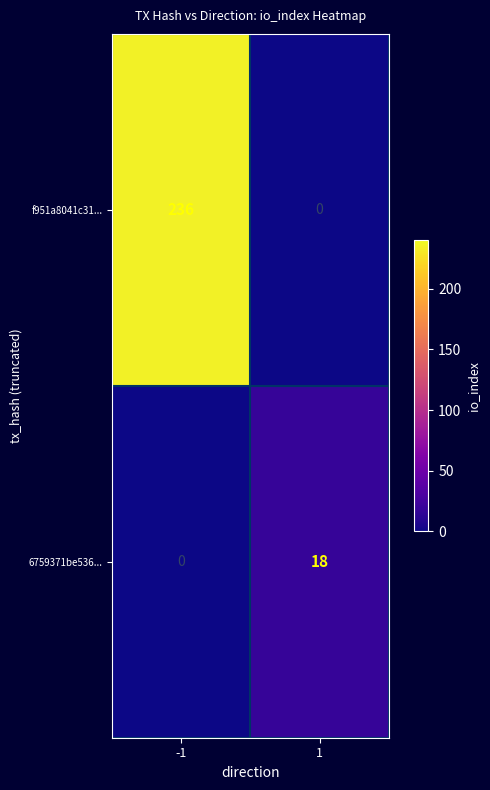

True or false: 6759371be536... has a value of 18 at 1.

True